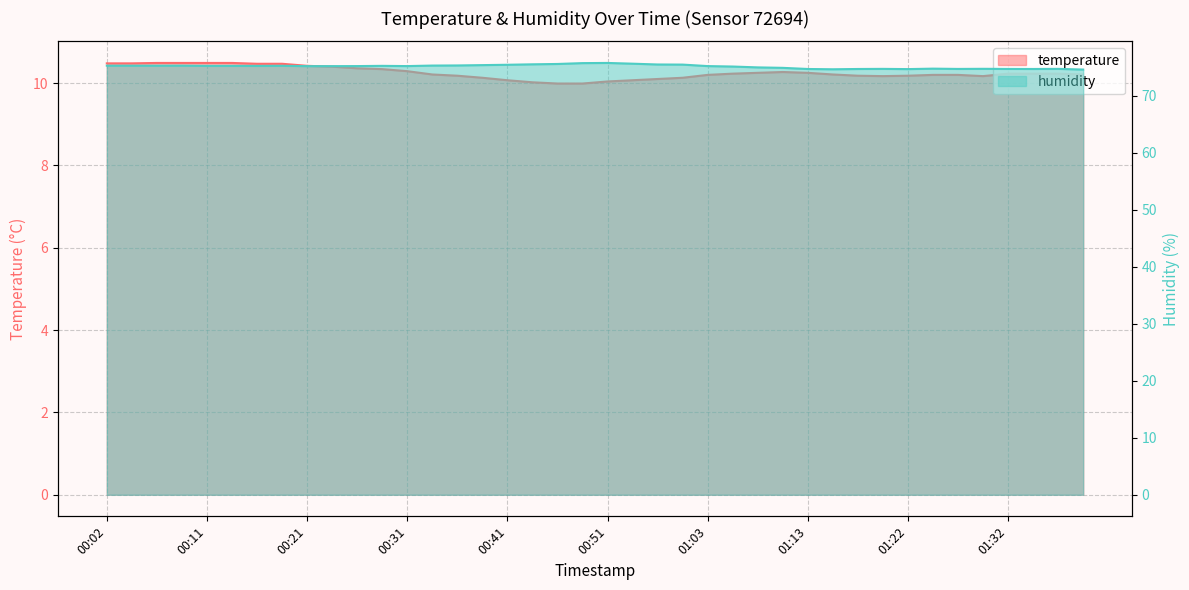

Reading left to right, transcribe all the data shown in this chart.

temperature: 10.5	10.5	10.5	10.5	10.5	10.5	10.5	10.5	10.4	10.4	10.4	10.3	10.3	10.2	10.2	10.1	10.1	10.0	10.0	10.0	10.0	10.1	10.1	10.1	10.2	10.2	10.2	10.3	10.2	10.2	10.2	10.2	10.2	10.2	10.2	10.2	10.2	10.2	10.2	10.2
humidity: 75.3	75.3	75.3	75.3	75.3	75.3	75.2	75.3	75.2	75.2	75.2	75.3	75.2	75.3	75.3	75.4	75.5	75.5	75.6	75.7	75.8	75.6	75.5	75.5	75.2	75.1	75.0	74.9	74.7	74.7	74.7	74.7	74.7	74.8	74.7	74.7	74.7	74.7	74.7	74.6